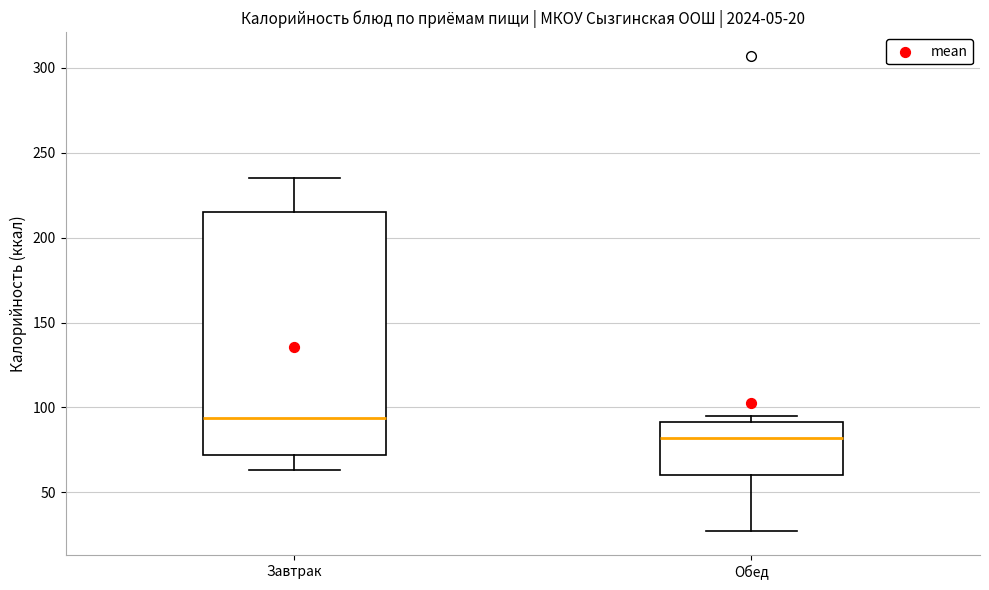

Which box's median line is the lowest?

Обед